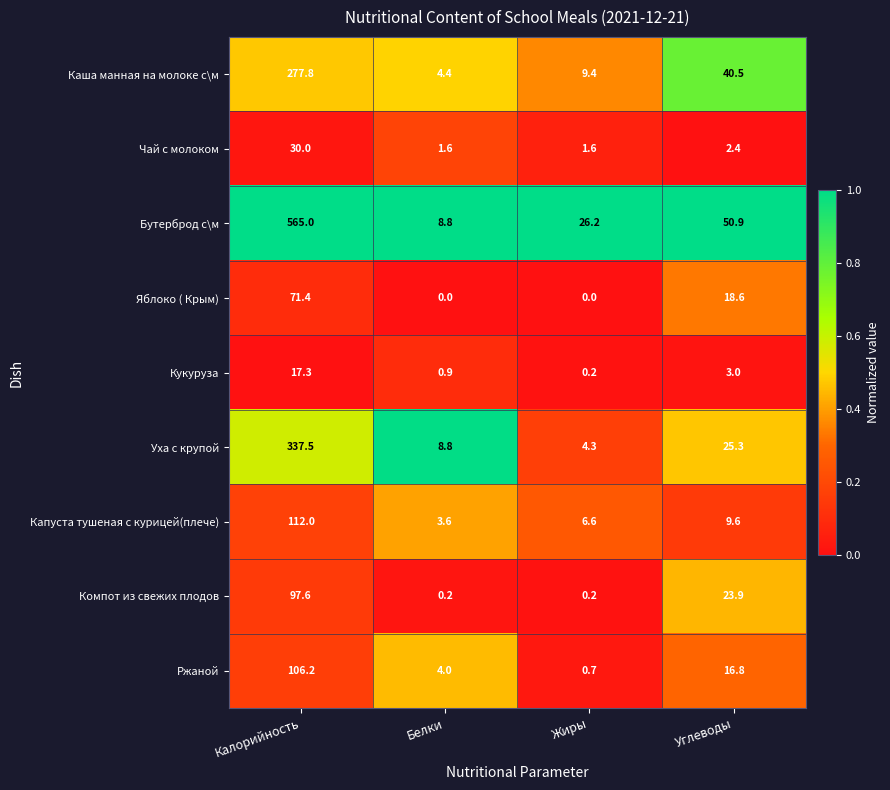

Is it true that Чай с молоком equals 2.5 at Белки?

False